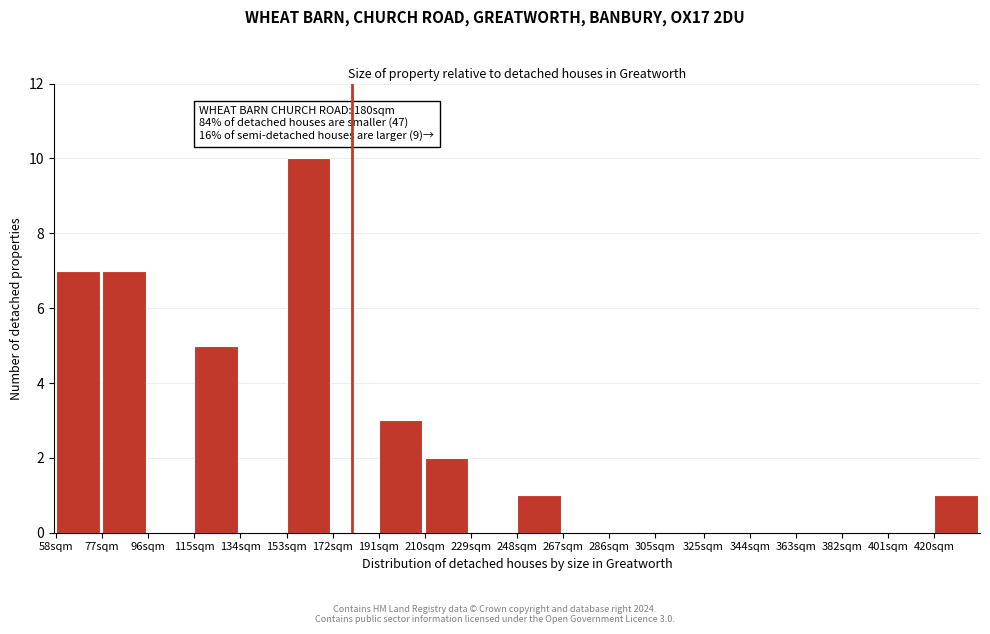

Reading left to right, list all the values displayed in this chart.

58sqm=7	77sqm=7	96sqm=0	115sqm=5	134sqm=0	153sqm=10	172sqm=0	191sqm=3	210sqm=2	229sqm=0	248sqm=1	267sqm=0	286sqm=0	305sqm=0	325sqm=0	344sqm=0	363sqm=0	382sqm=0	401sqm=0	420sqm=1